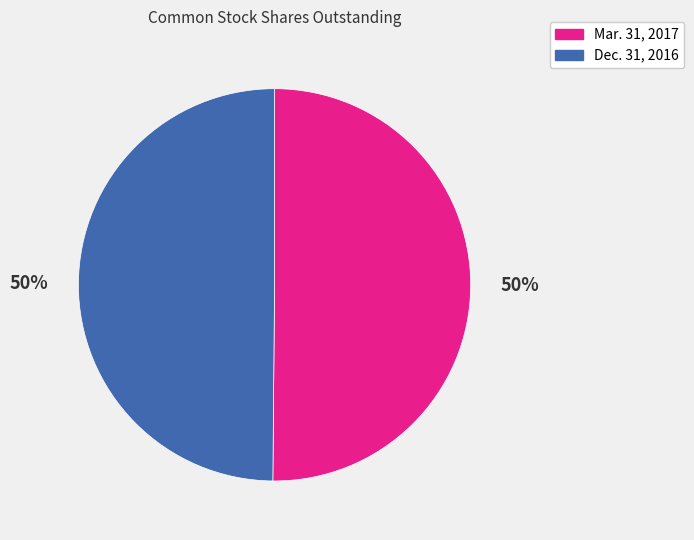

What percentage is the Dec. 31, 2016 slice, to the nearest percent?

50%